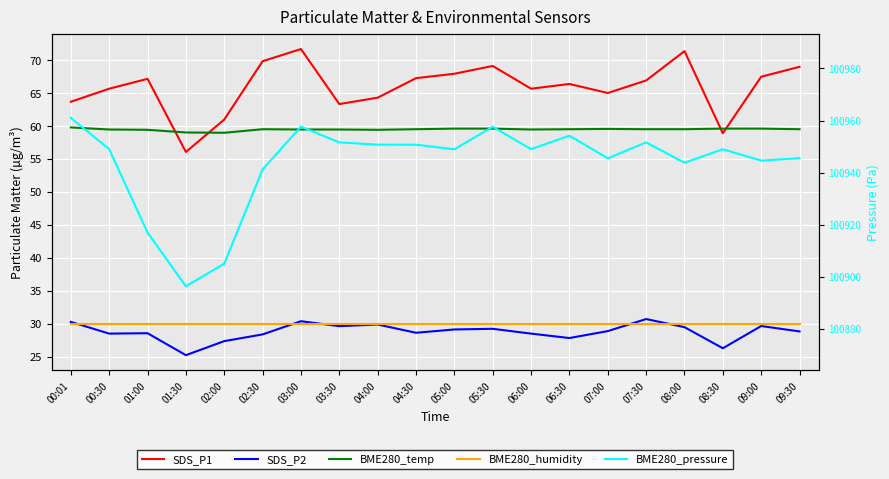

What is the label of the 4th point from the left?

01:30